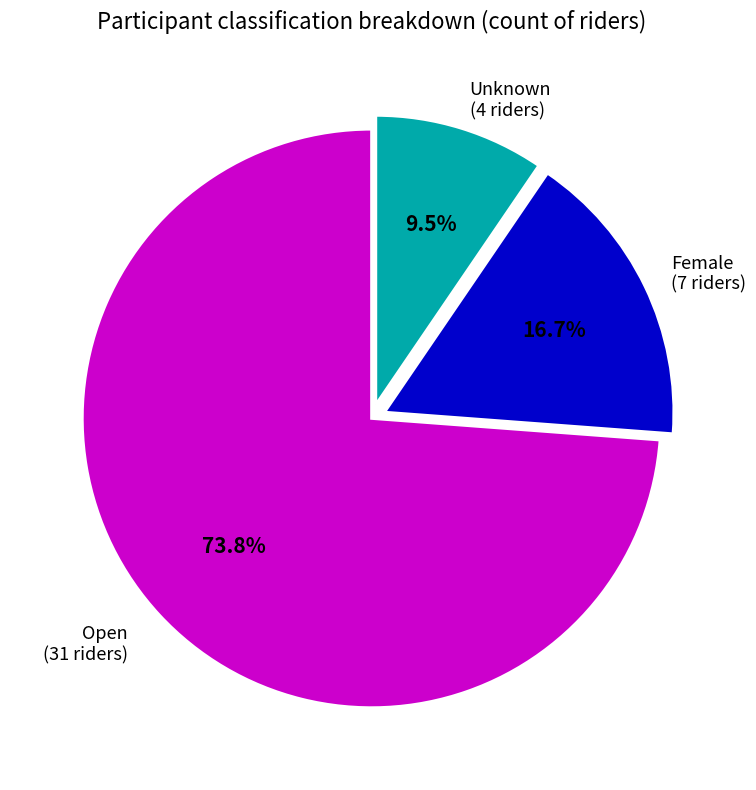

Is there a majority slice in this chart?

Yes